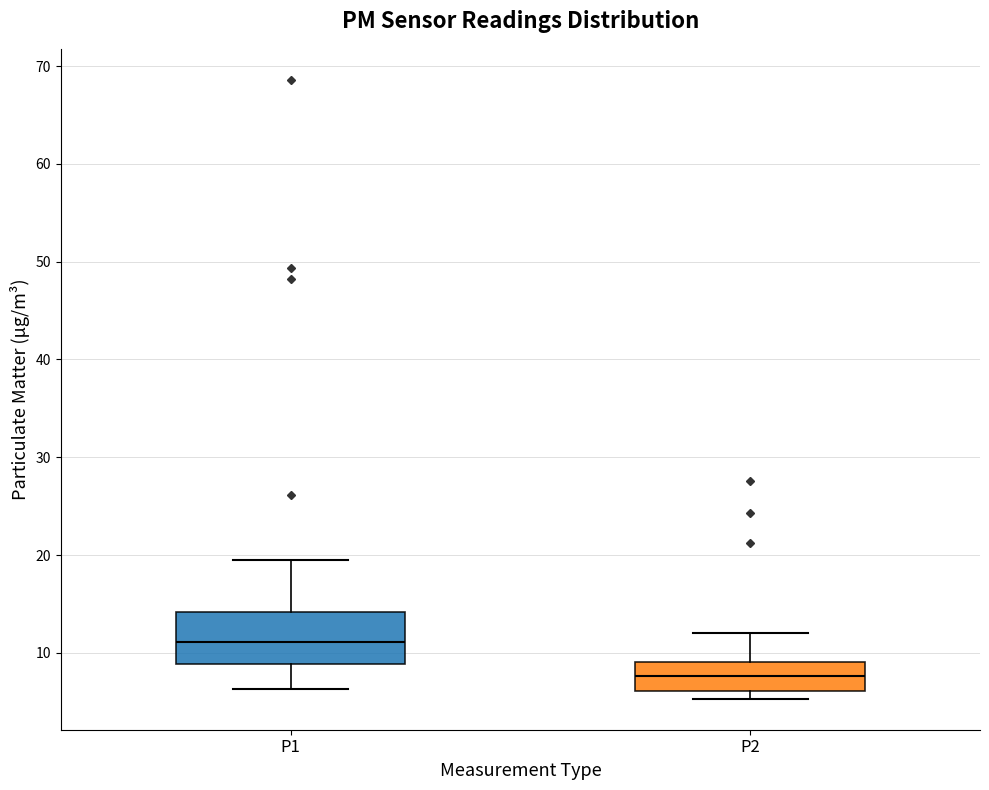

Which box is the tallest, from its lower edge to its upper edge?

P1